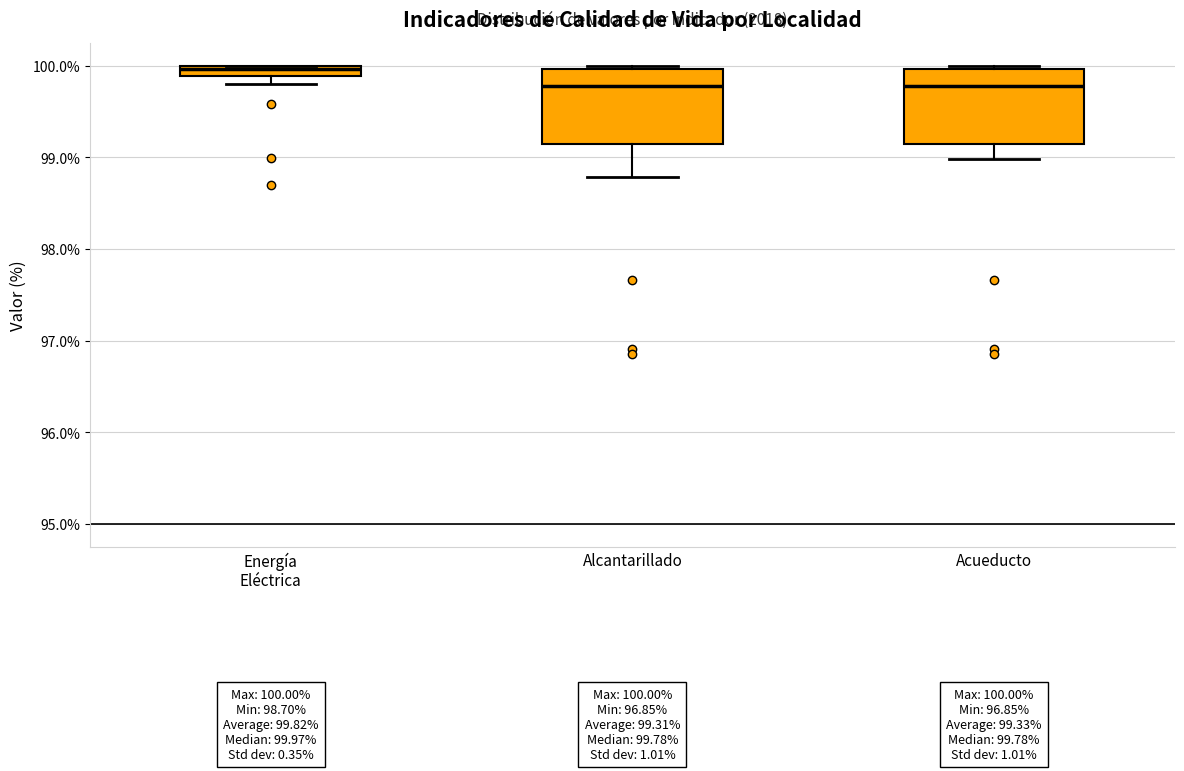

Which box's median line is the highest?

Energía Eléctrica